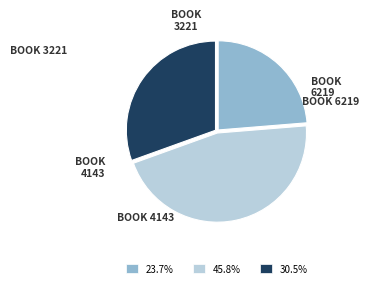

Is there a majority slice in this chart?

No